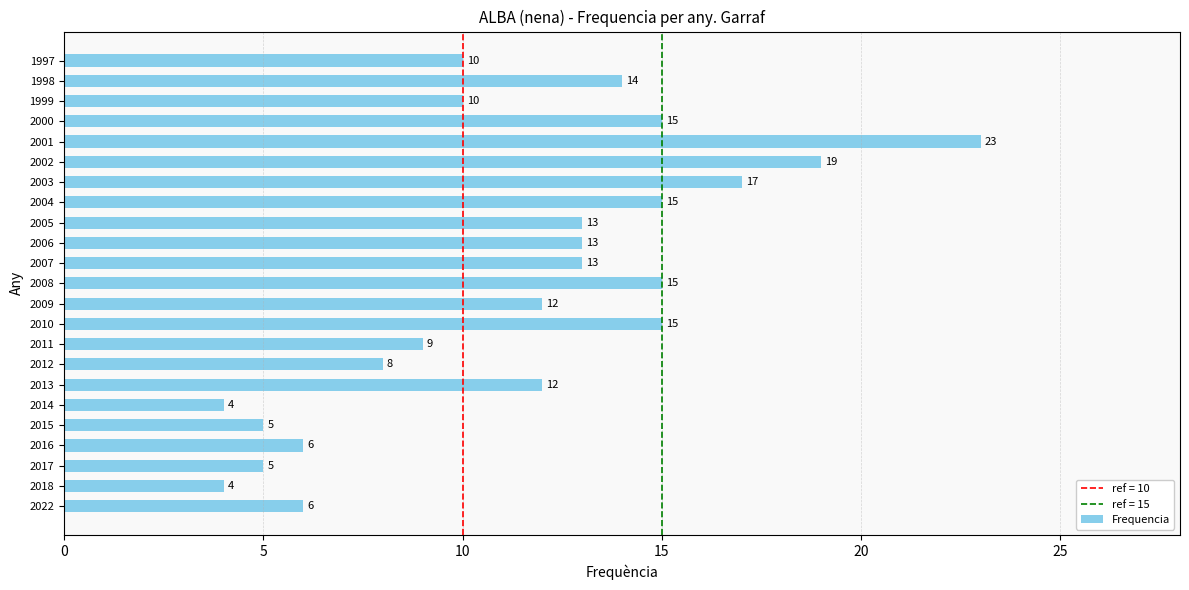

What is the ratio of the value at 2009 to the value at 2001?

0.5